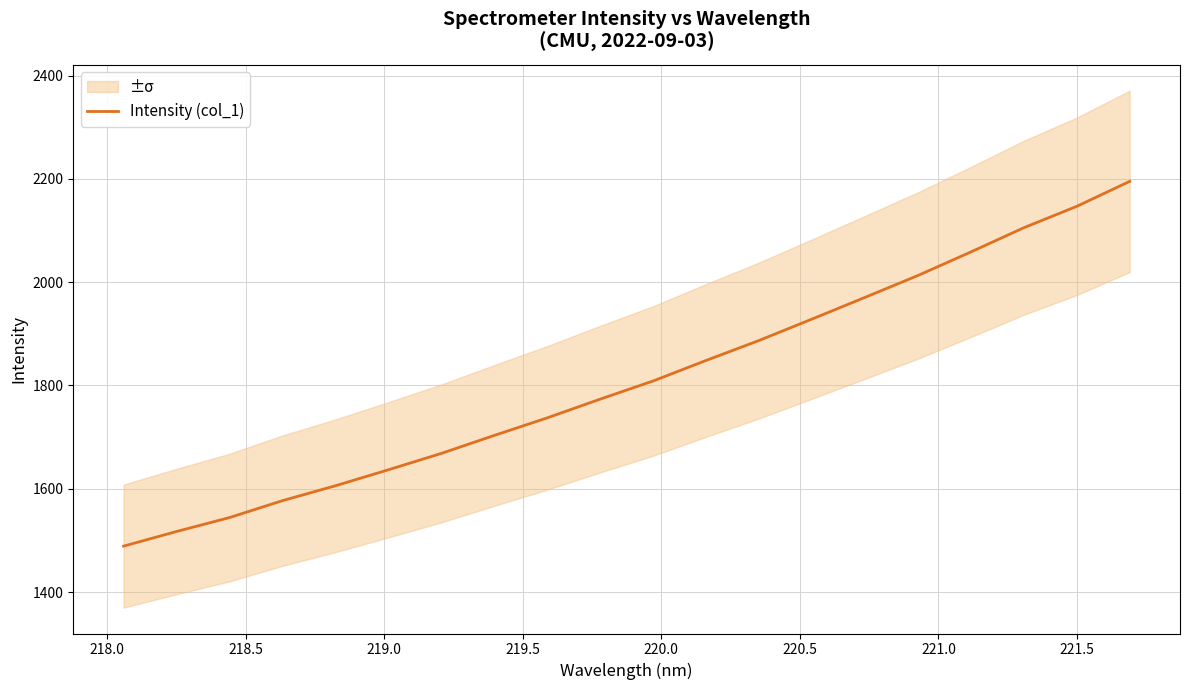

What is the lowest value of the Intensity (col_1) series?

1488.9